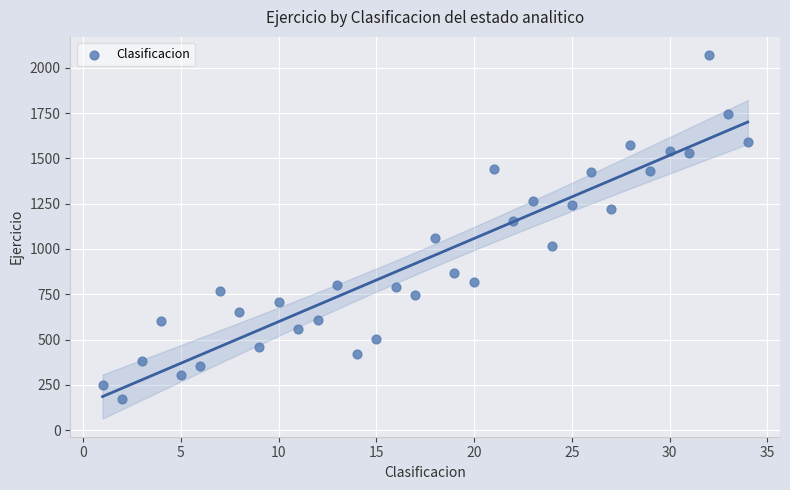

What Y value in the scatter plot is closest to 1121?

1154.8